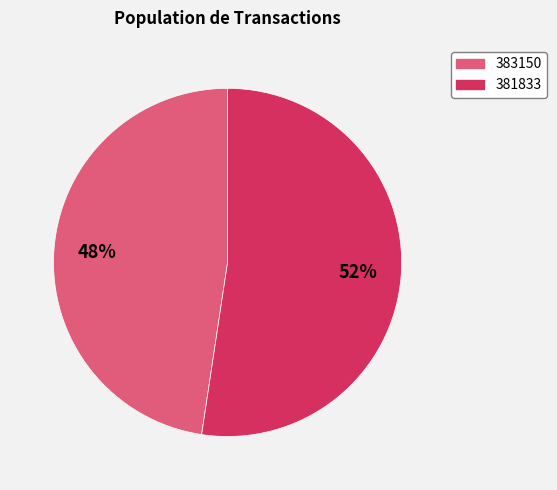

To the nearest percent, what portion does 383150 represent?

48%